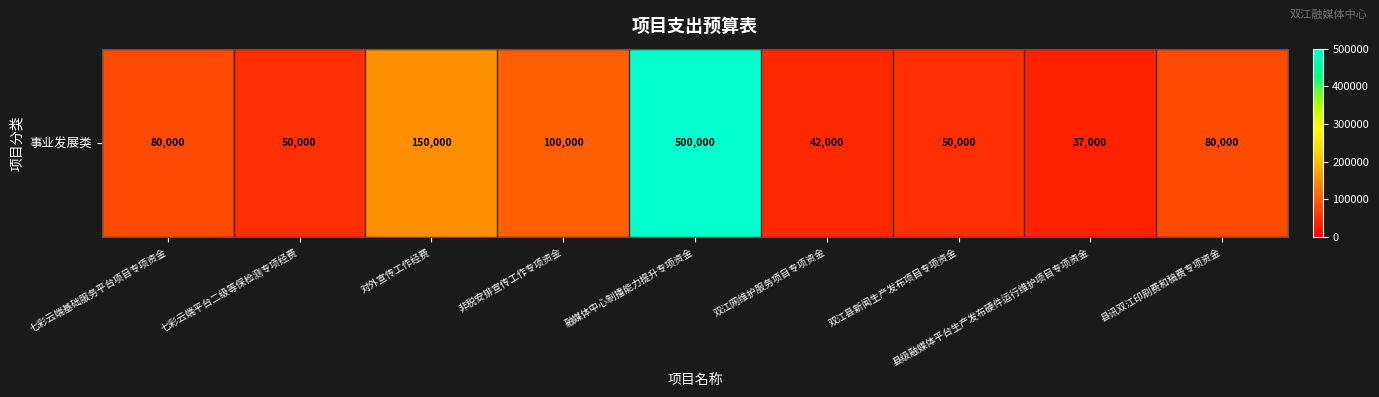

How many data points are less than 80000?

4